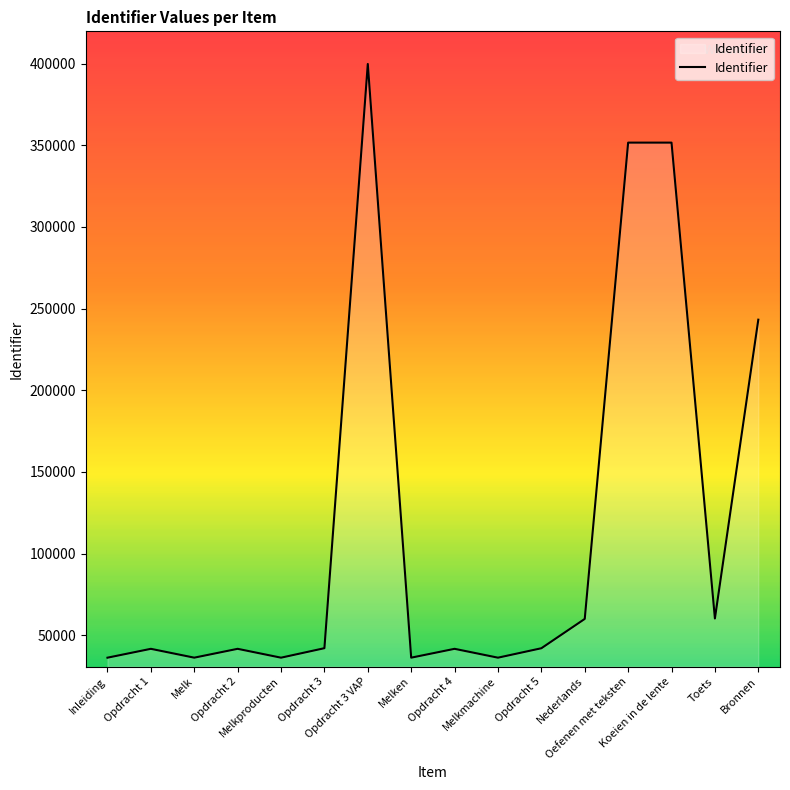

What value does the data have at Oefenen met teksten, to the nearest 50?

351600